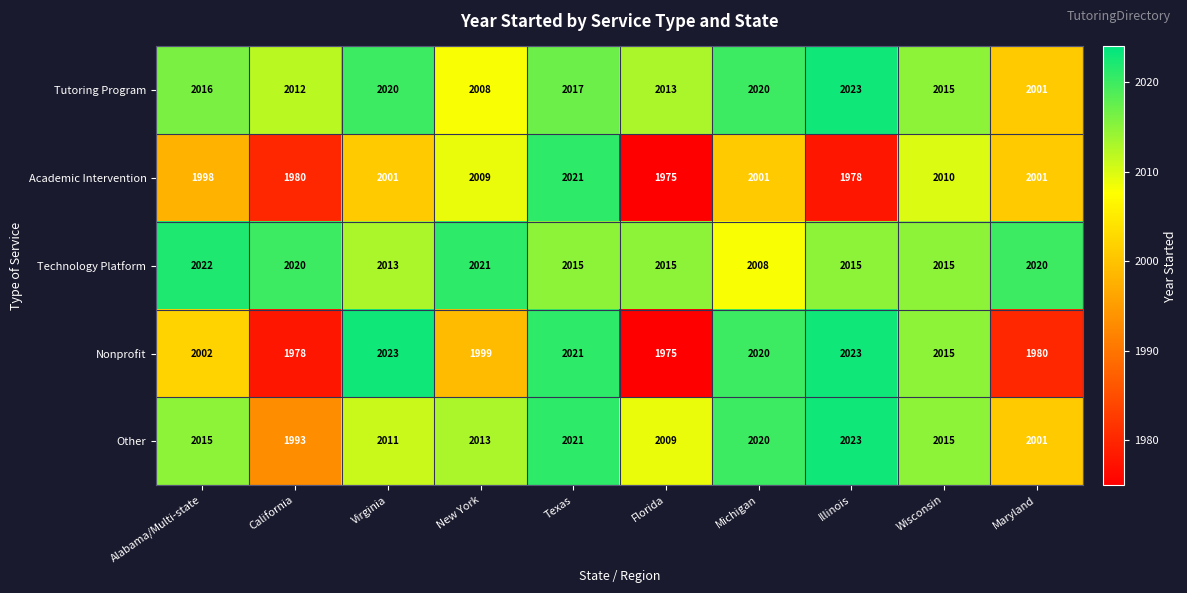

Between Alabama/Multi-state and Texas, which series saw the biggest shift?

Academic Intervention